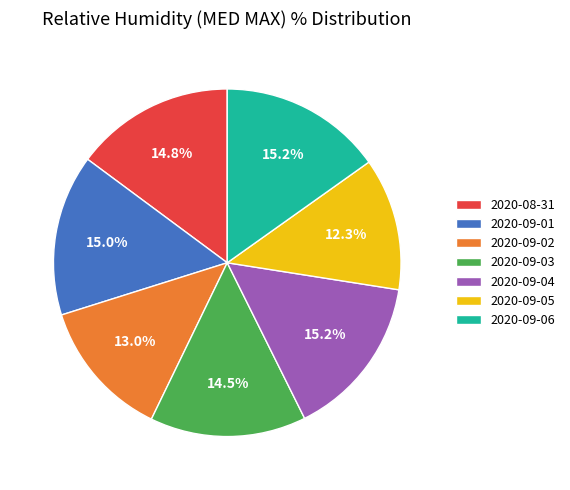

What is the smallest slice in the pie chart?

2020-09-05